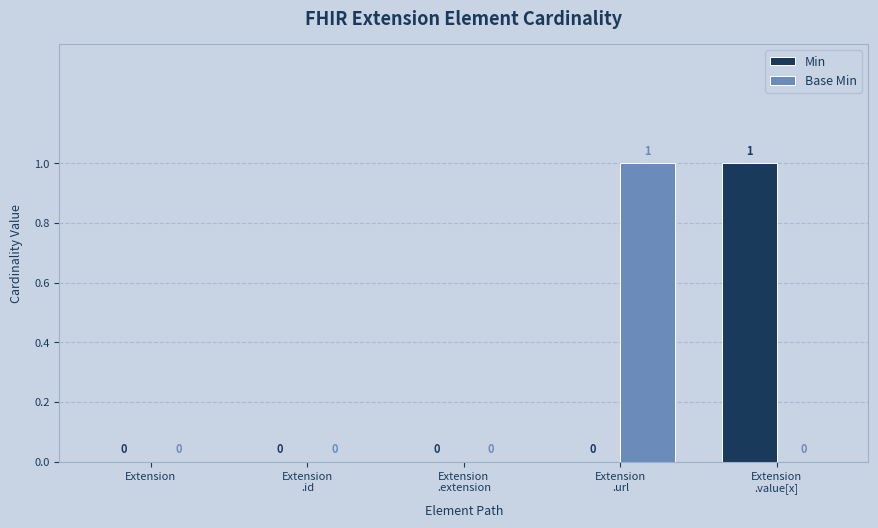

How many Min values are between 0 and 1?

5